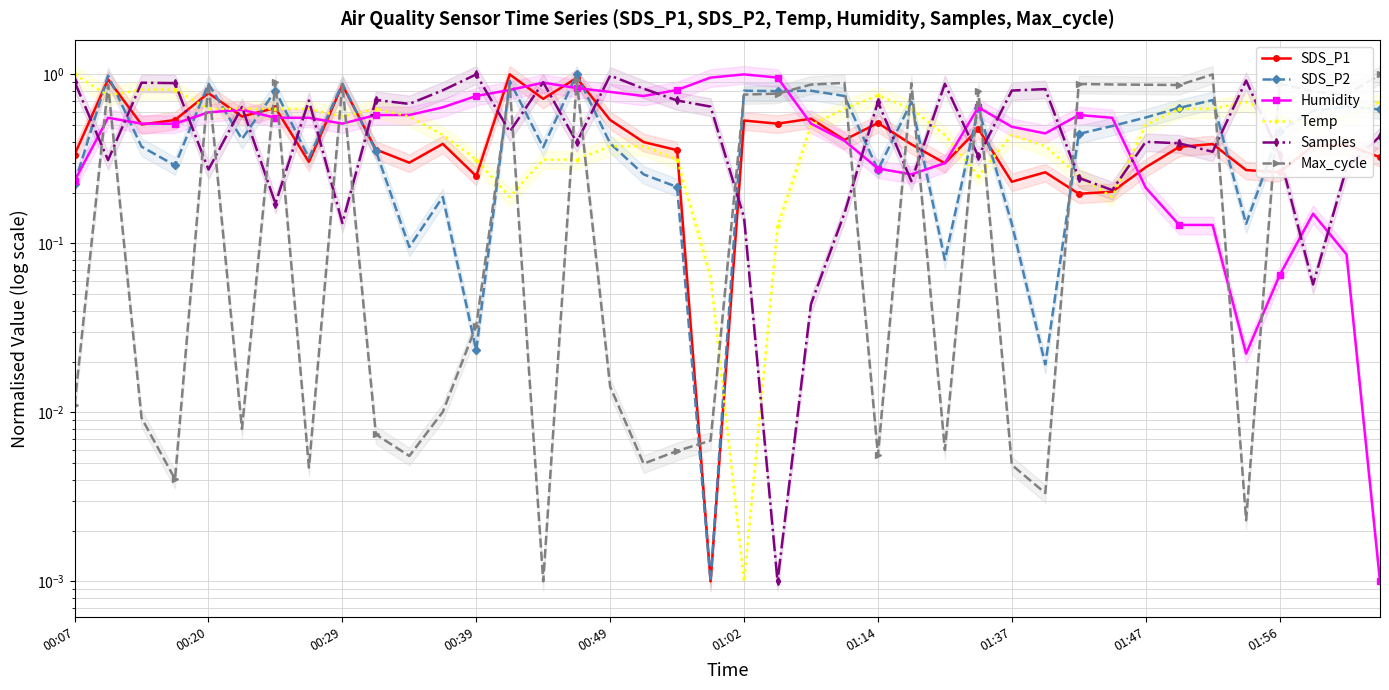

What is the difference between the maximum and second lowest values in the SDS_P1 series?

0.8